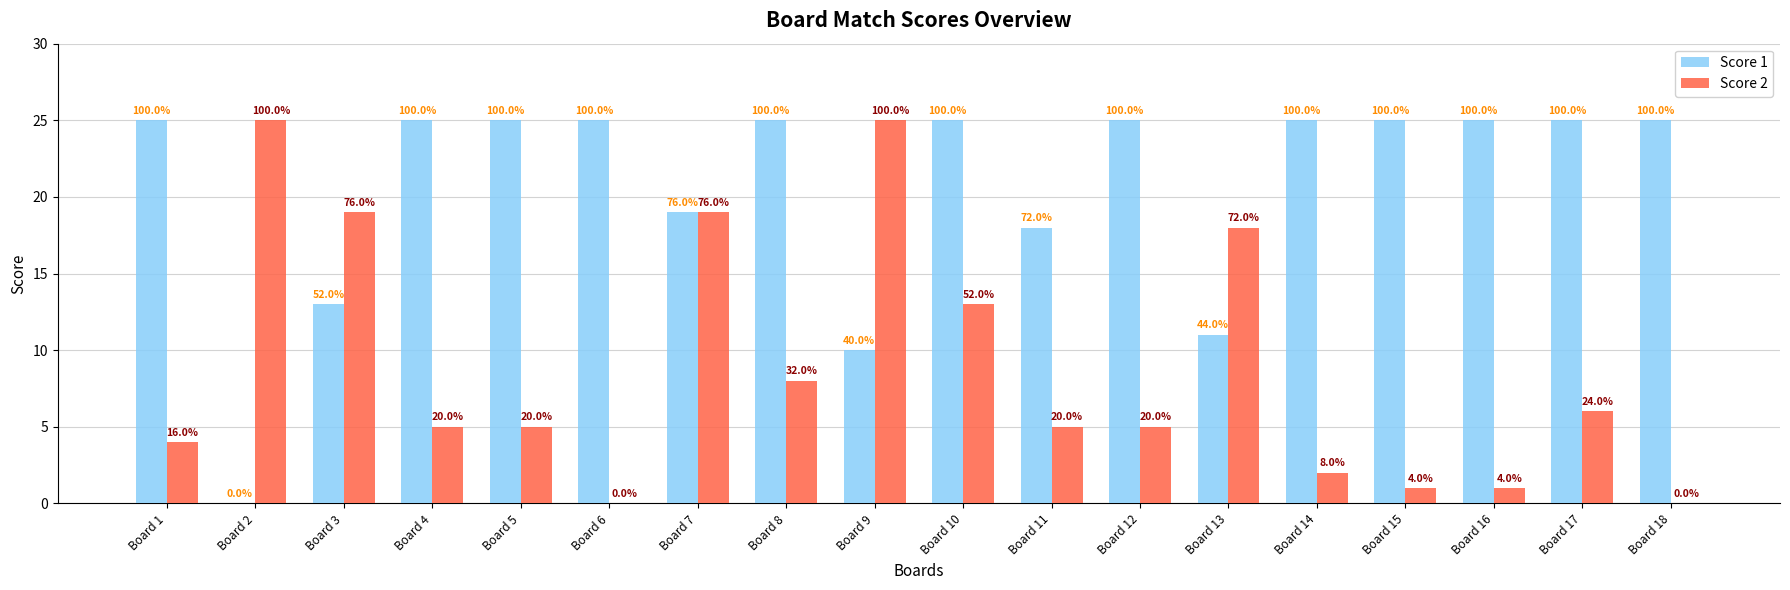

Are the bars horizontal?

No